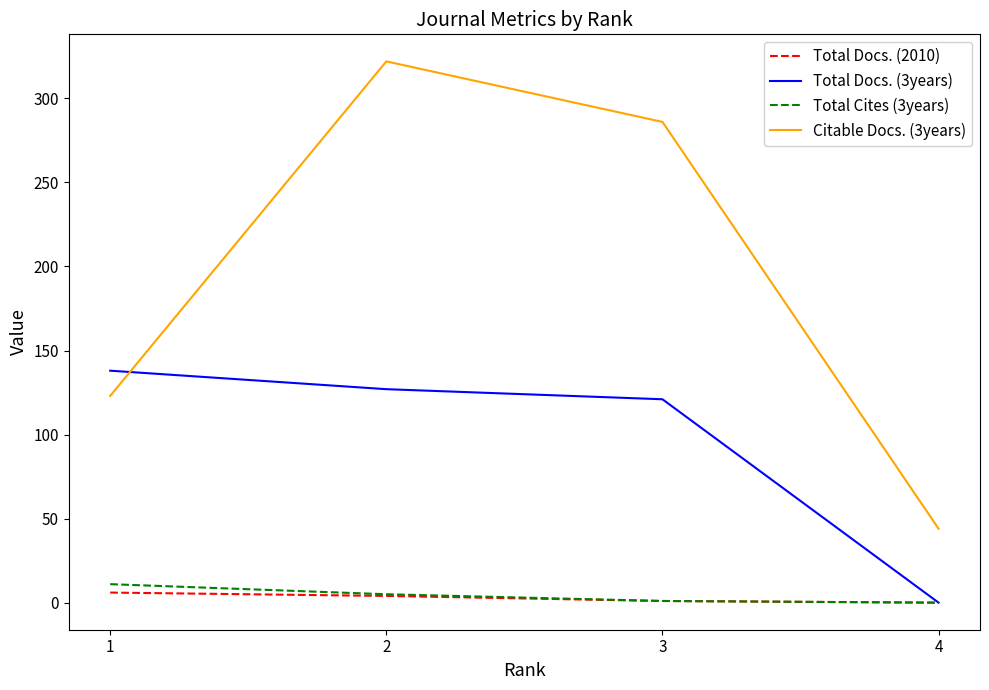

After their last crossing, which series has the higher values: Citable Docs. (3years) or Total Docs. (3years)?

Citable Docs. (3years)